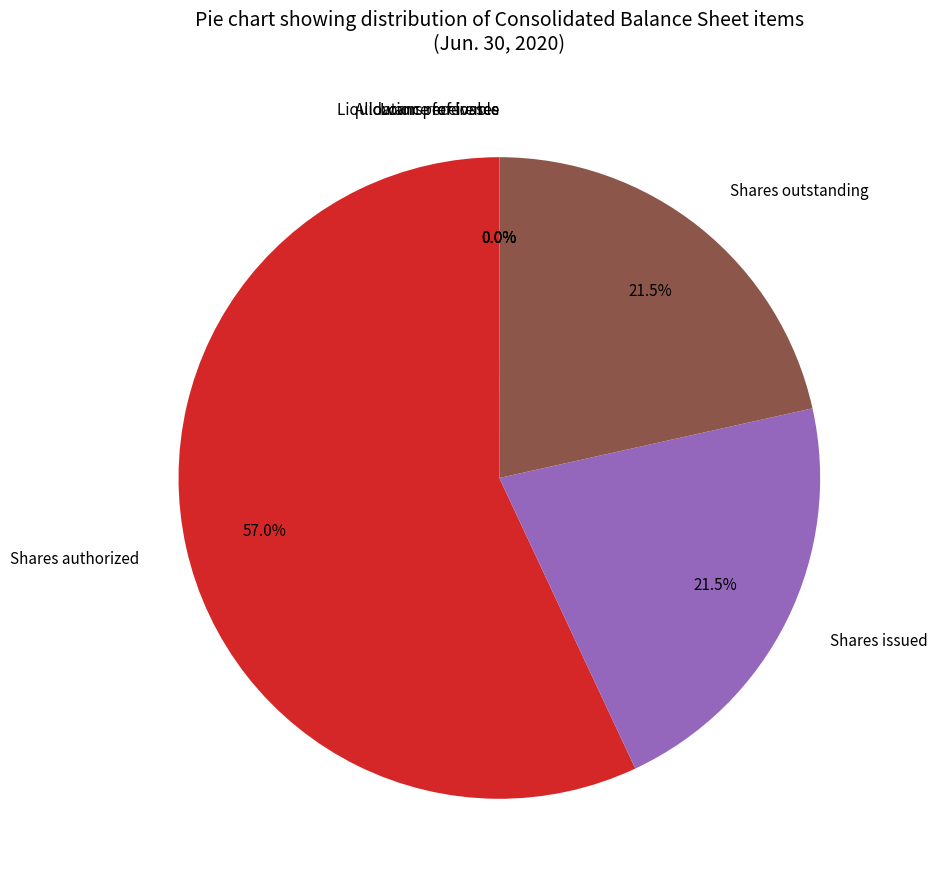

Between Shares outstanding and Shares authorized, which is larger?

Shares authorized